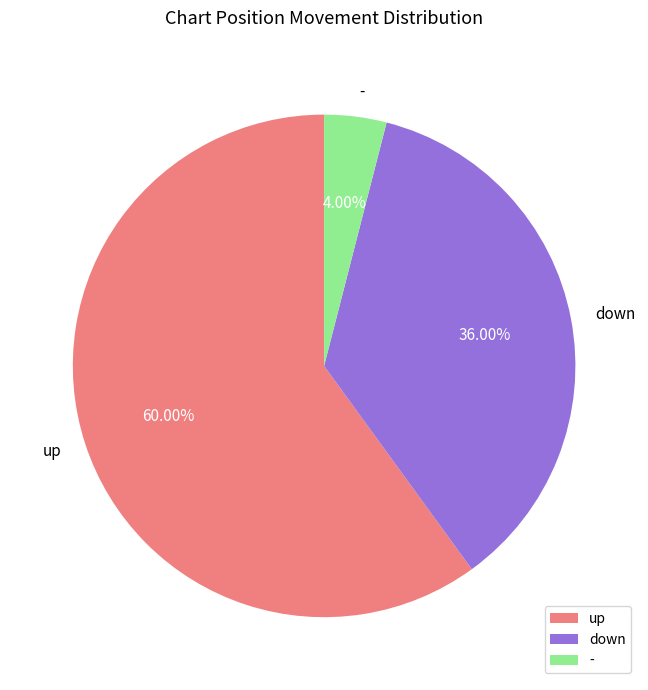

Does - account for over 50% of the chart?

No